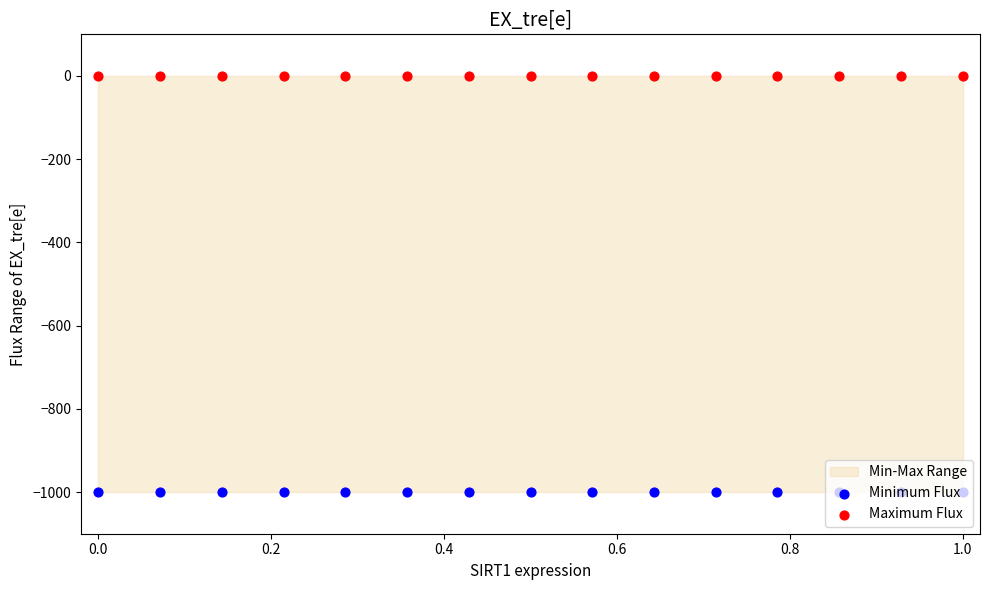

Which series has the largest Y range (max minus min)?

Minimum Flux